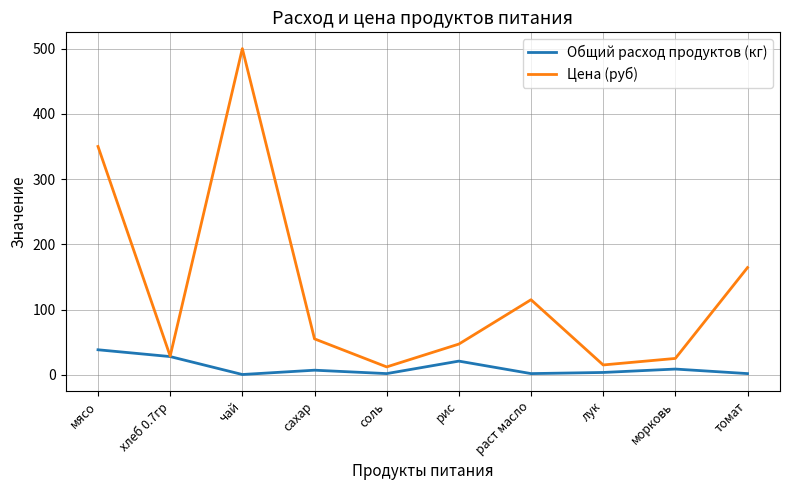

At мясо, list the series in order from smallest to largest.

Общий расход продуктов (кг), Цена (руб)